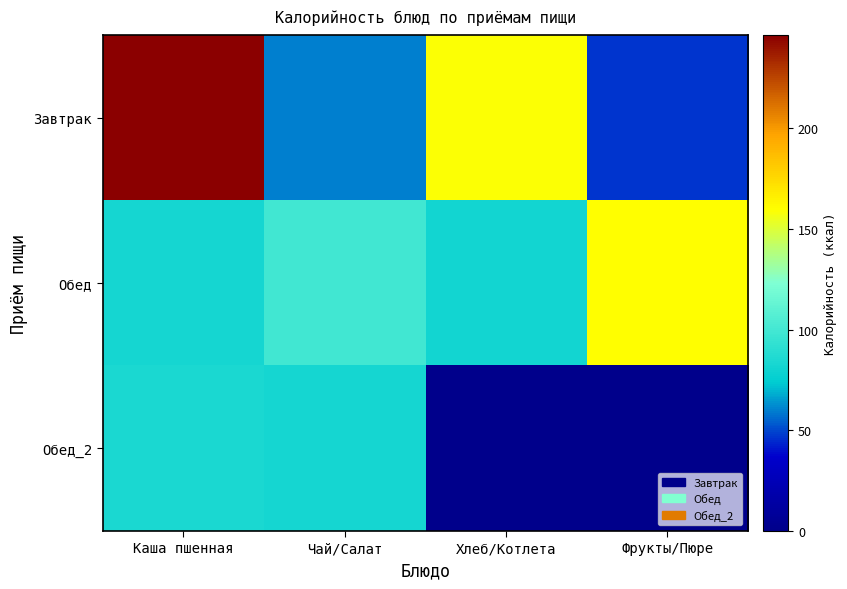

Reading right to left, transcribe all the data shown in this chart.

Завтрак: Фрукты/Пюре=47.0	Хлеб/Котлета=159.0	Чай/Салат=60.0	Каша пшенная=246.2
Обед: Фрукты/Пюре=160.4	Хлеб/Котлета=81.1	Чай/Салат=99.3	Каша пшенная=82.1
Обед_2: Фрукты/Пюре=0.0	Хлеб/Котлета=0.0	Чай/Салат=82.4	Каша пшенная=84.0